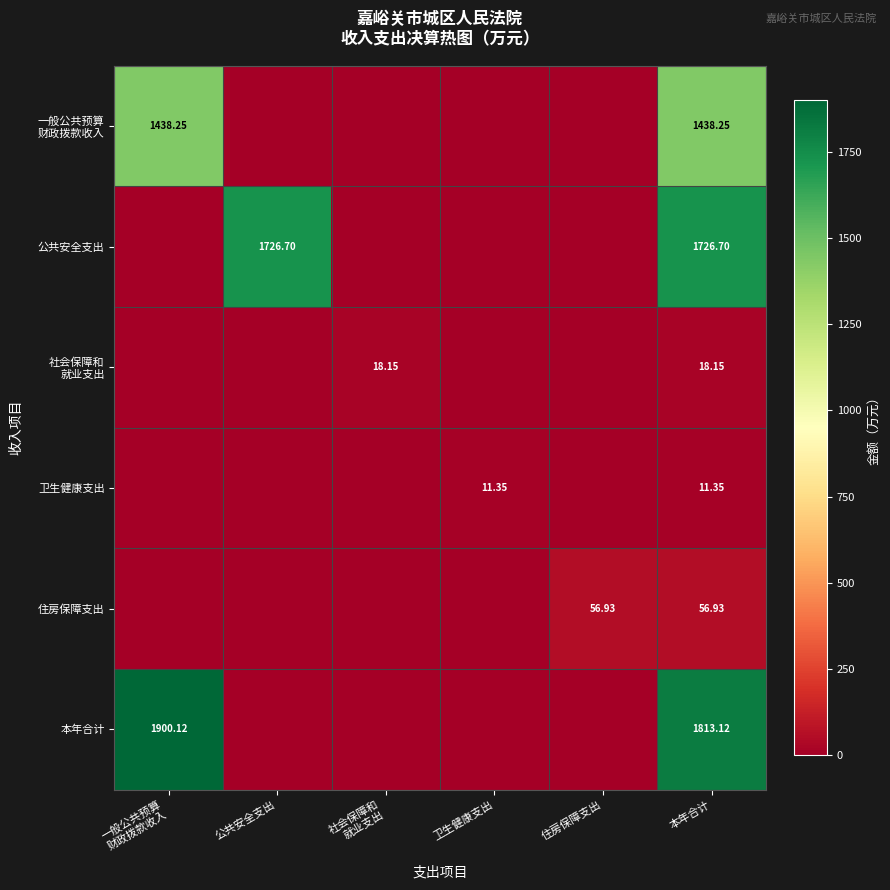

Which category has the lowest value in the 公共安全支出 series?

一般公共预算 财政拨款收入